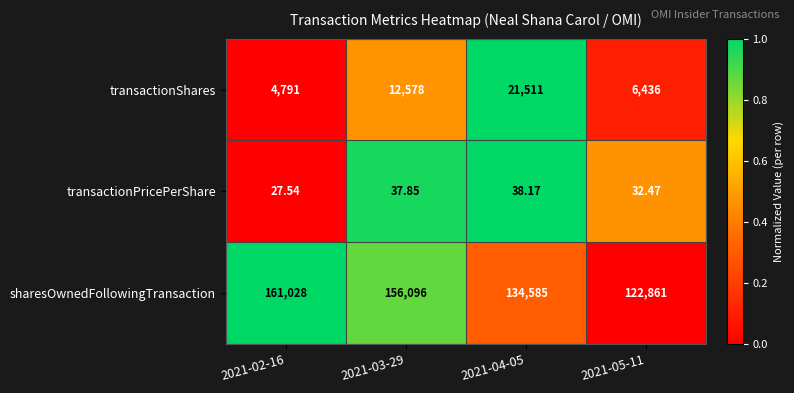

Is the value of transactionShares at 2021-02-16 greater than the value of transactionPricePerShare at 2021-05-11?

Yes